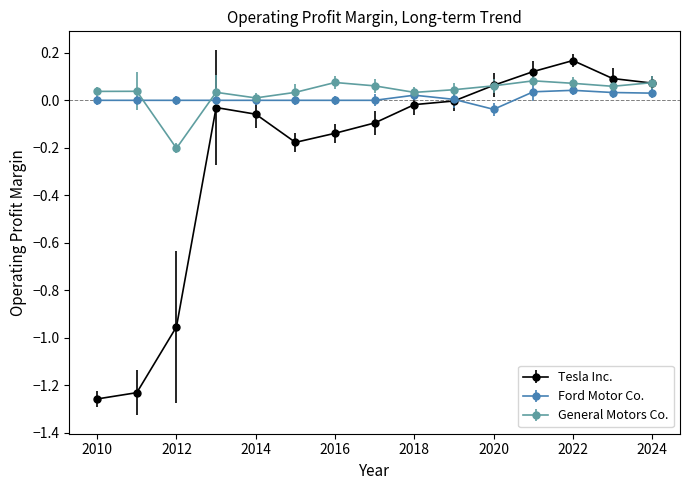

Which series has the widest spread of values?

Tesla Inc.